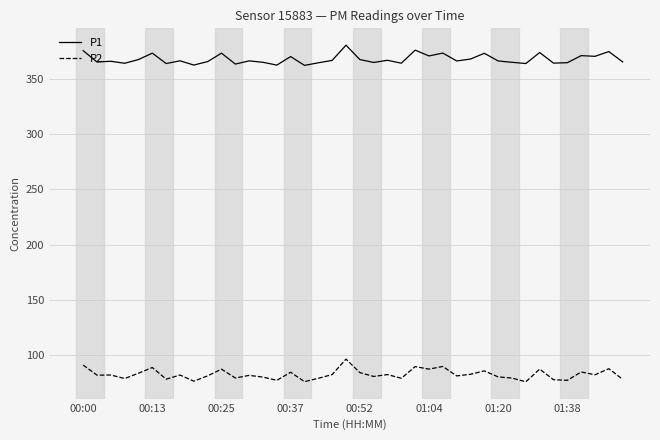

Rank the series by their maximum value, from highest to lowest.

P1, P2